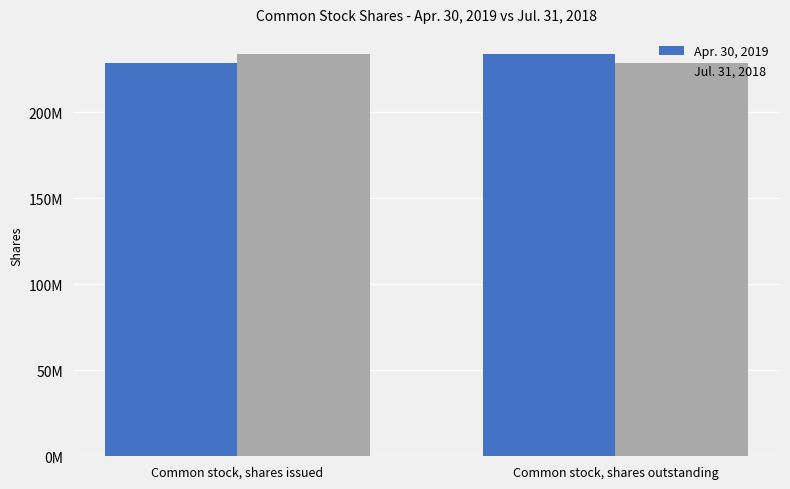

What are all the series names shown in the legend?

Apr. 30, 2019, Jul. 31, 2018